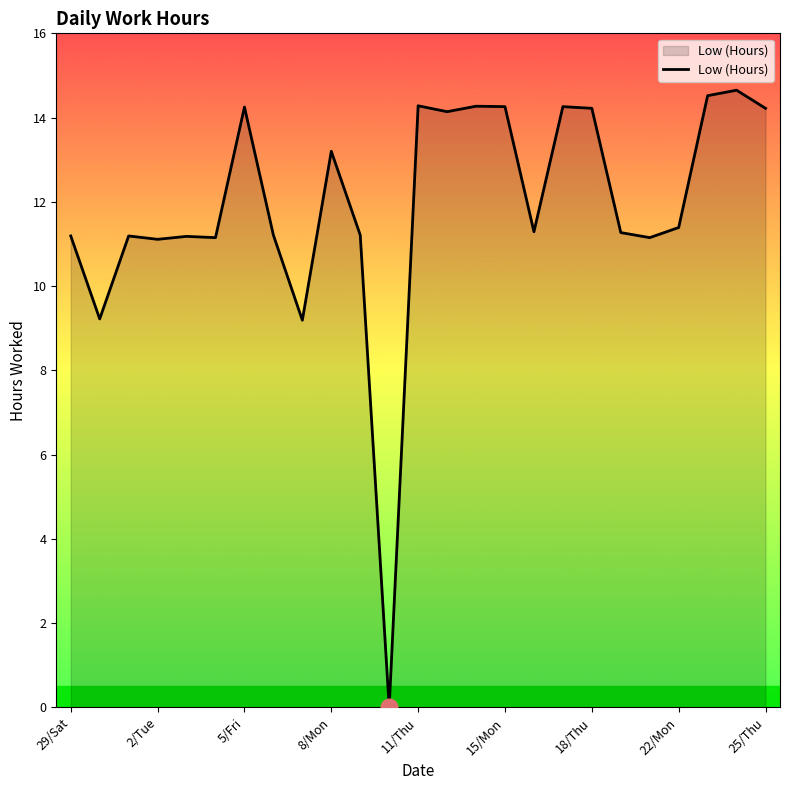

What is the greatest value displayed?

14.7